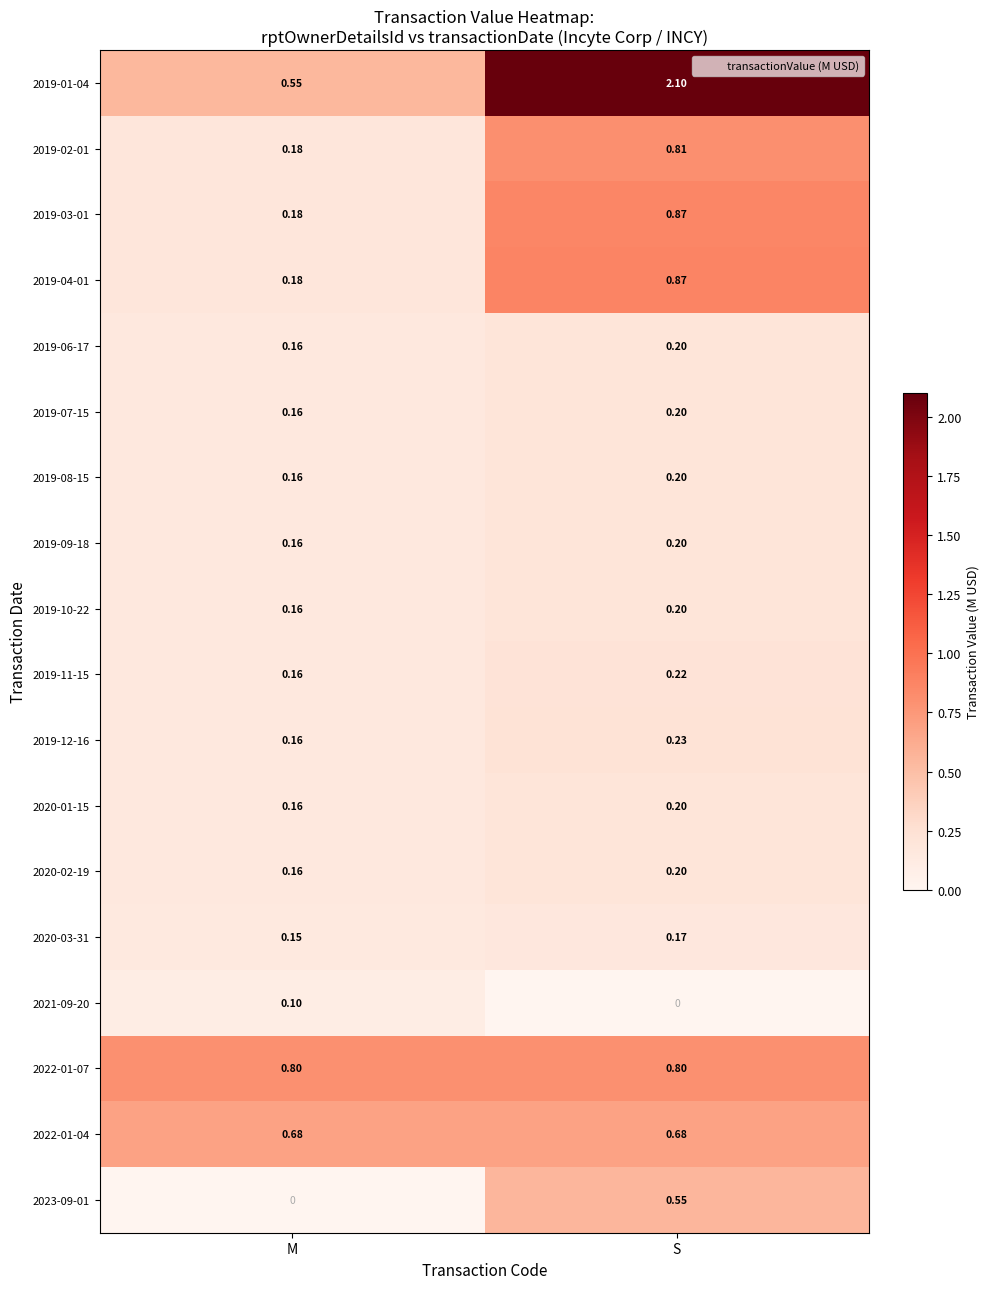

At which label does 2019-11-15 reach its peak?

S